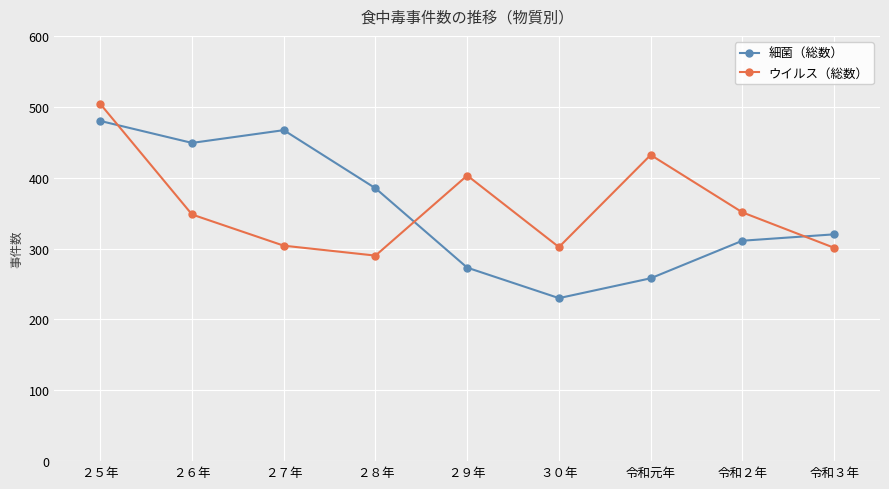

What is the difference between the highest and lowest values at ２７年?

163